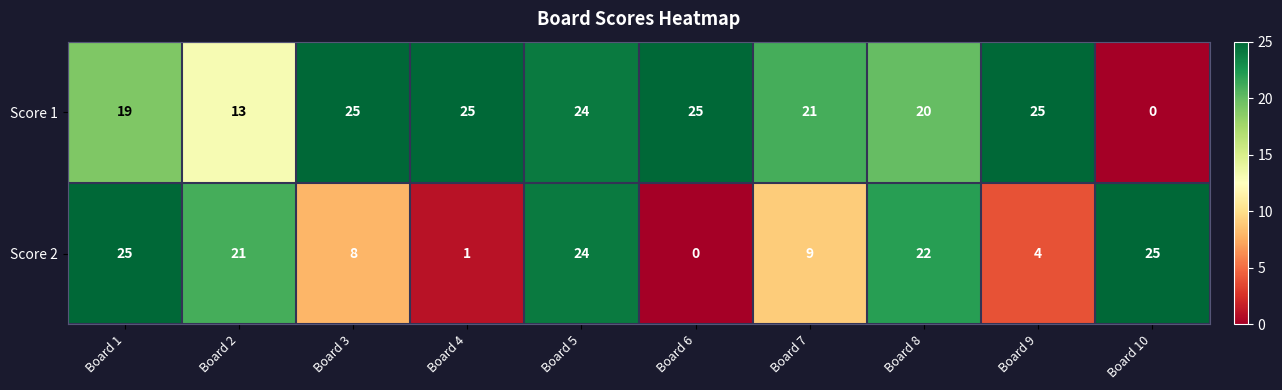

What is the average value of the Score 2 series?

14